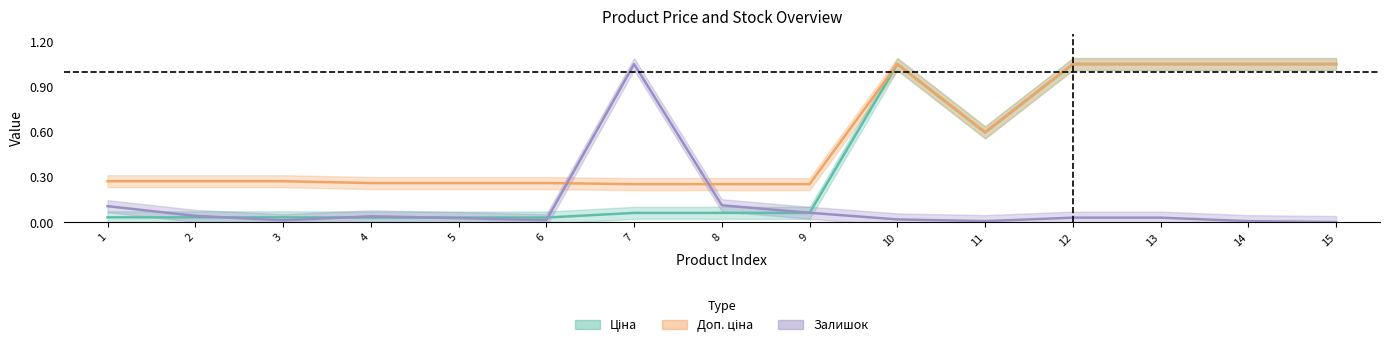

What is the sum of the Ціна values at 10 and 11?

1.6